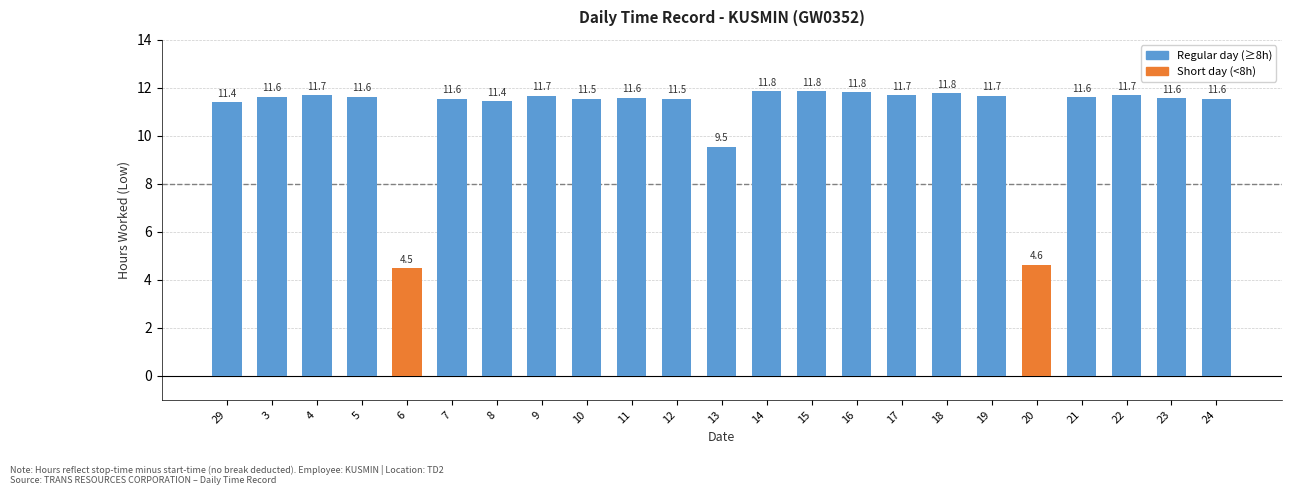

How many data points are less than 11?

3